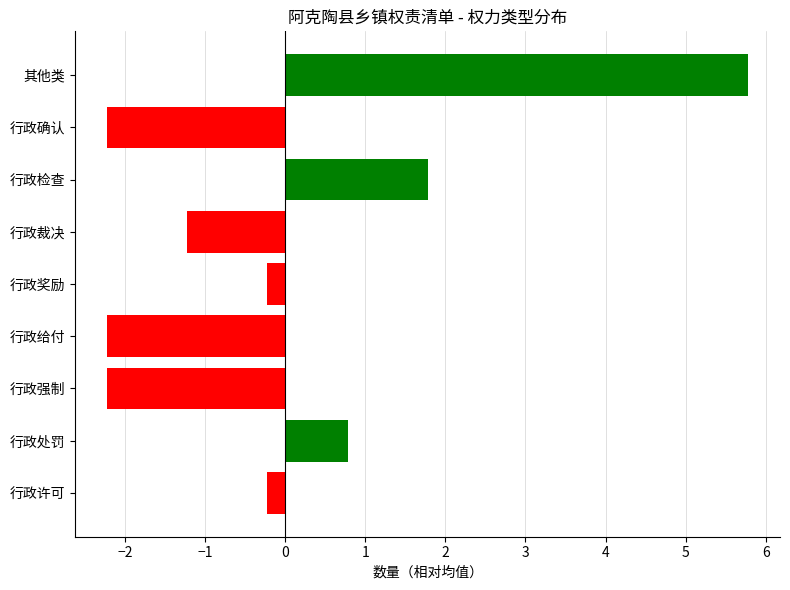

What is the sum of the values at 行政给付 and 其他类?

3.6